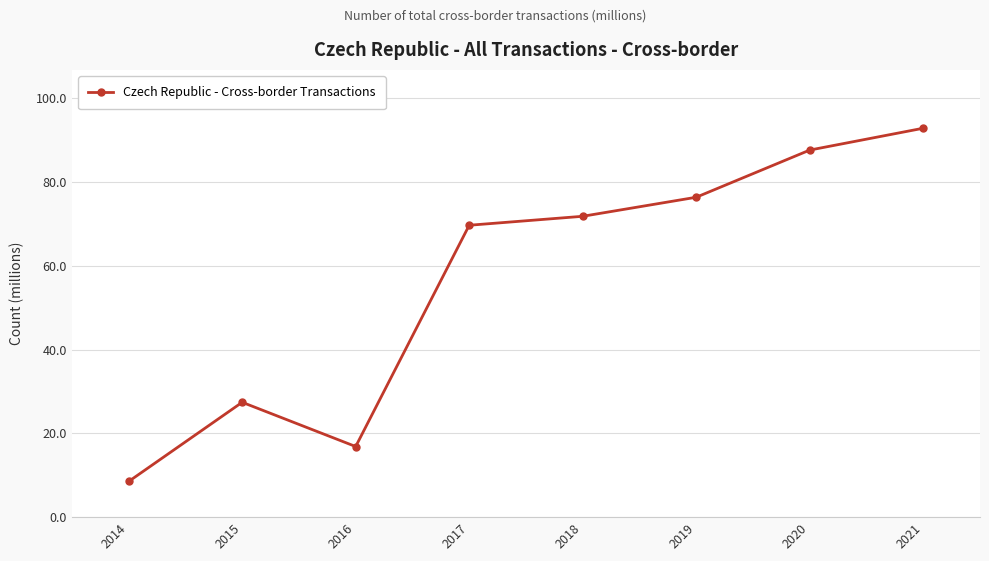

Reading left to right, list all the values displayed in this chart.

8.5	27.4	16.9	69.7	71.8	76.4	87.7	92.9